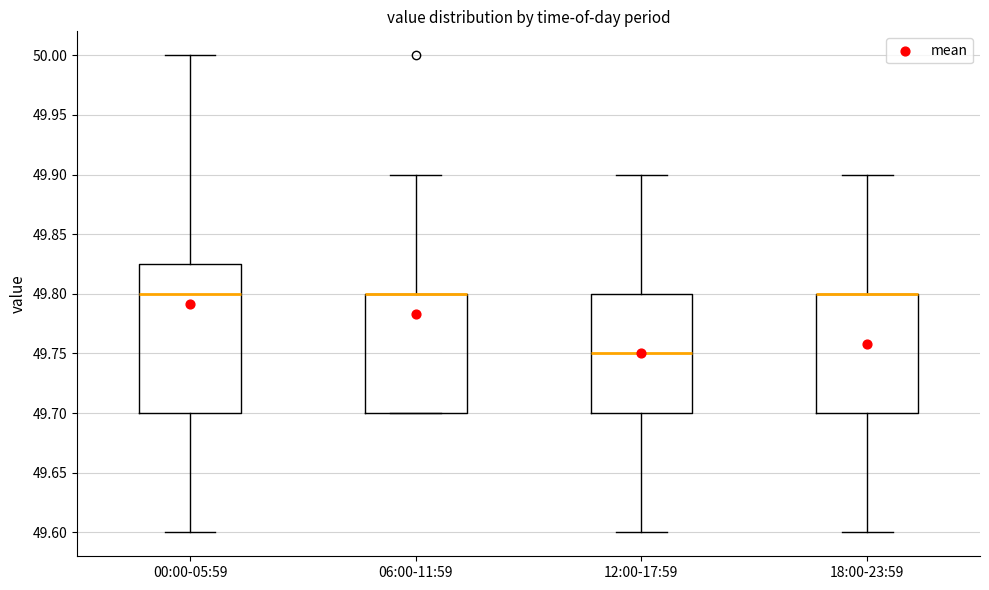

Reading left to right, transcribe this box plot: for each box, give where its median line is, the range the box spans, and where its two whiskers end, as read against the y-axis. The values are not printed on the chart, so give them approximately, as read against the axis.

00:00-05:59: median 49.800, box 49.700 to 49.825, whiskers 49.600 to 50.000
06:00-11:59: median 49.800 (drawn on the box's upper edge), box 49.700 to 49.800, whiskers 49.700 to 49.900
12:00-17:59: median 49.750, box 49.700 to 49.800, whiskers 49.600 to 49.900
18:00-23:59: median 49.800 (drawn on the box's upper edge), box 49.700 to 49.800, whiskers 49.600 to 49.900